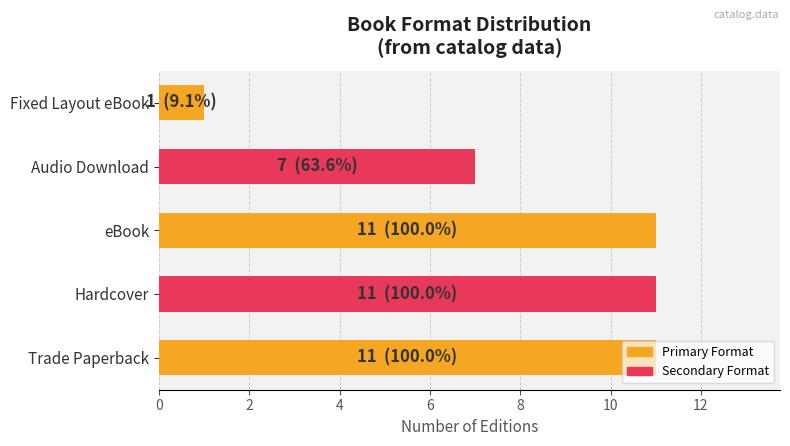

Is it true that the value at Fixed Layout eBook is 1?

True